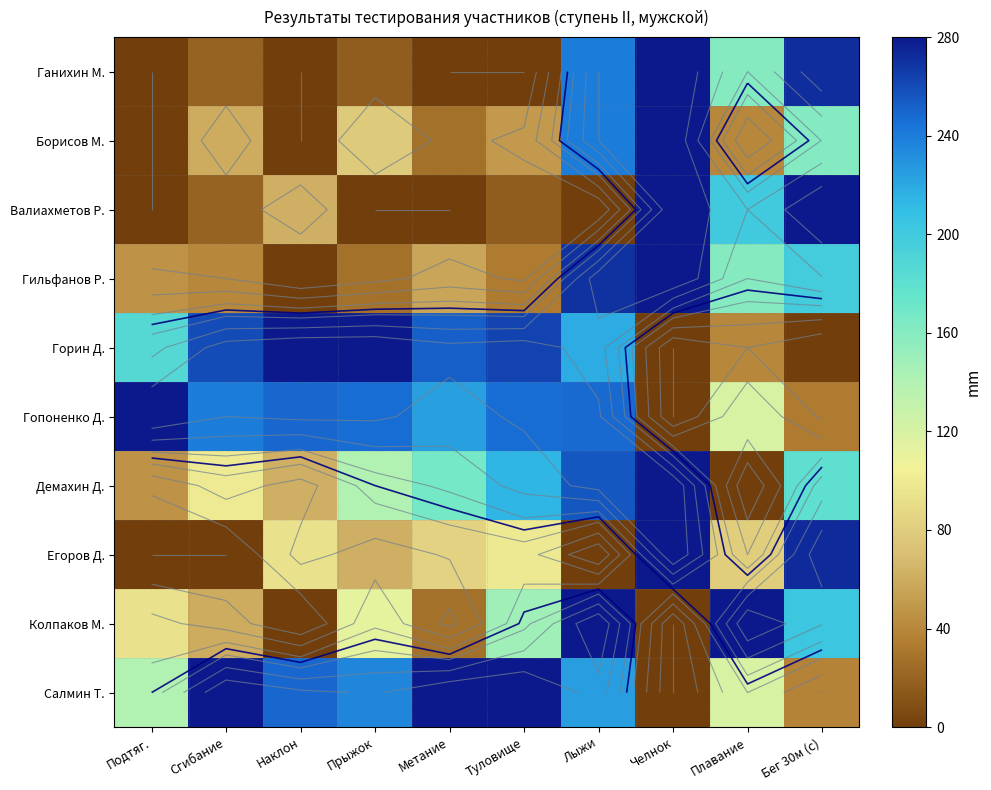

Which category has the lowest value in the Гопоненко Д. series?

Челнок